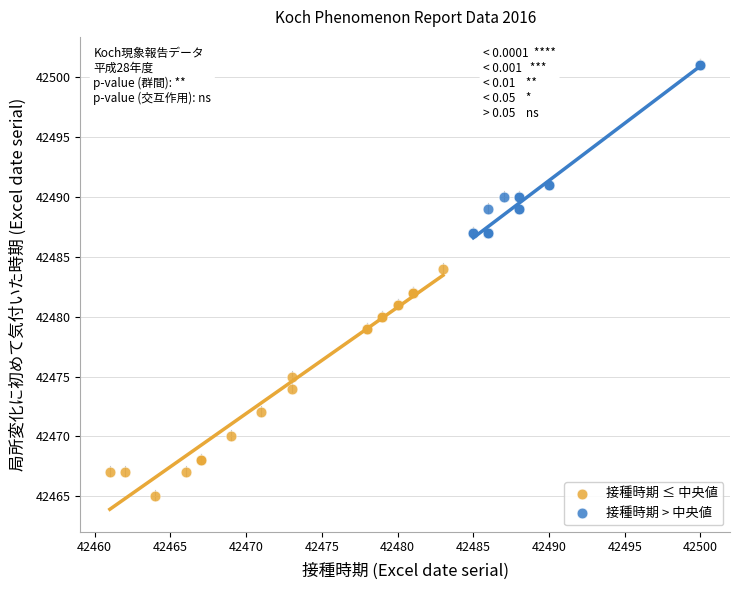

Which series reaches the minimum Y coordinate?

接種時期 ≤ 中央値